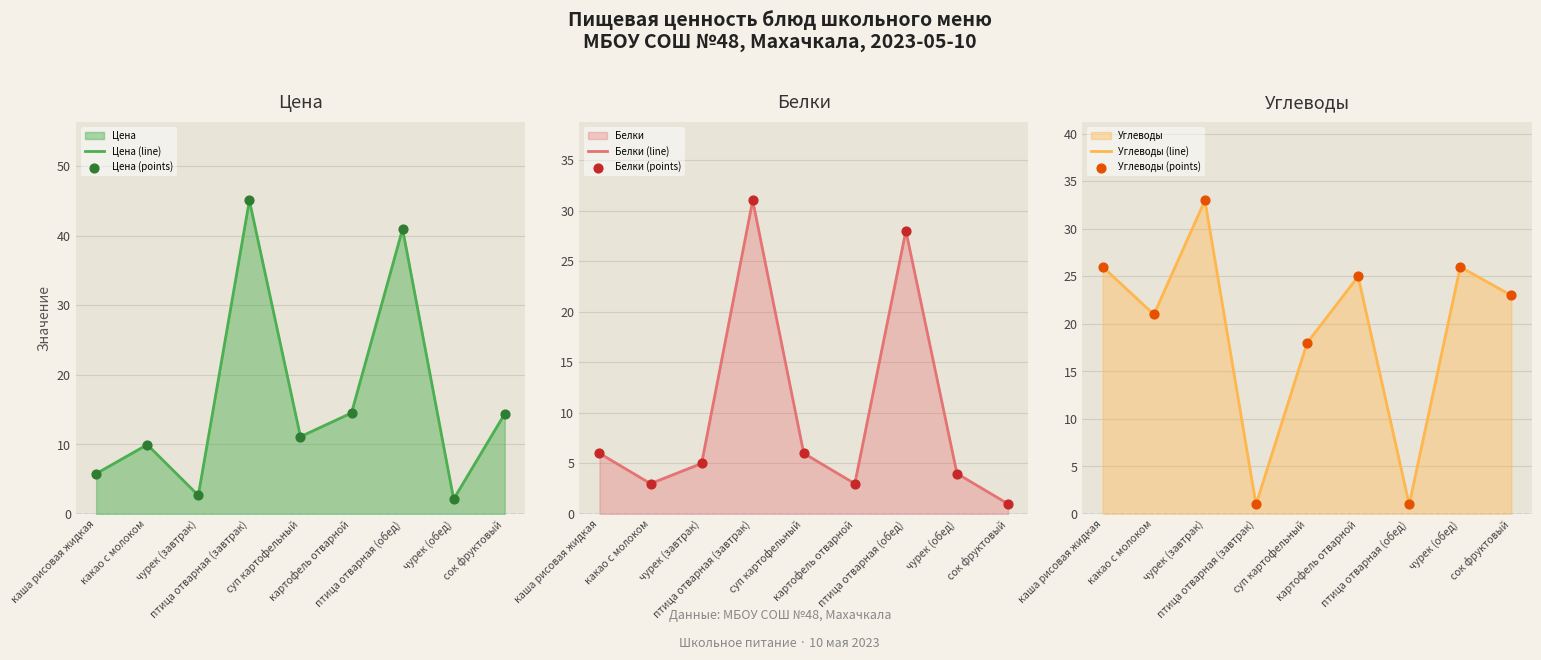

Which series reaches the maximum Y coordinate?

Цена (line)